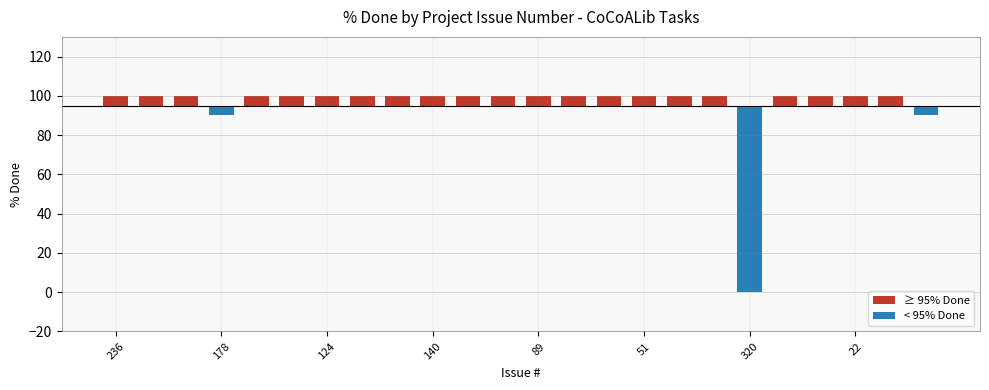

Count the number of categories in the chart.

24